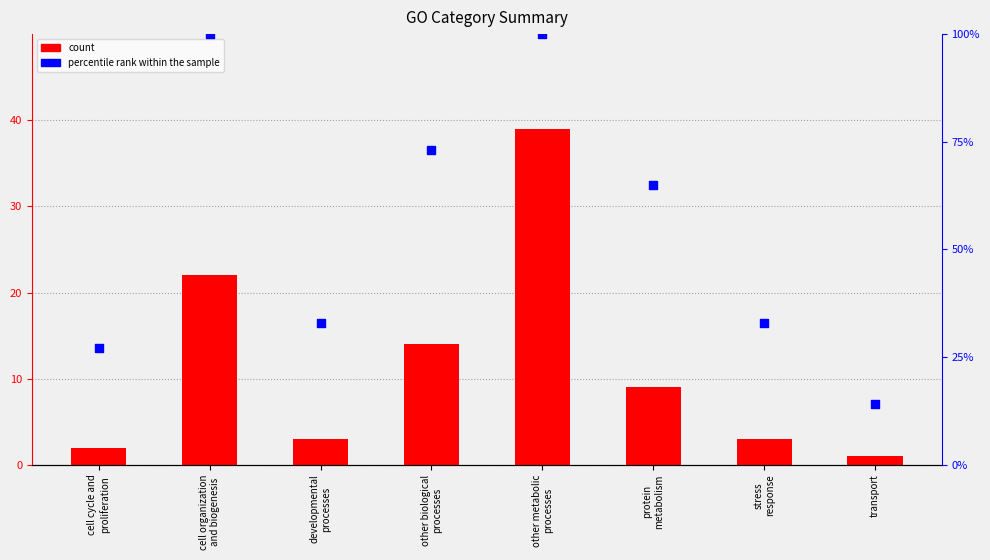

What are all the series names shown in the legend?

count, percentile rank within the sample